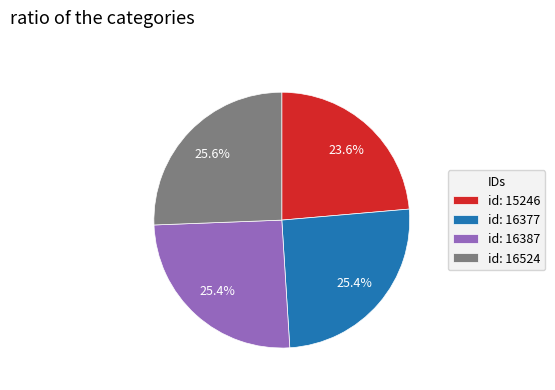

Which slice is the smallest?

id: 15246